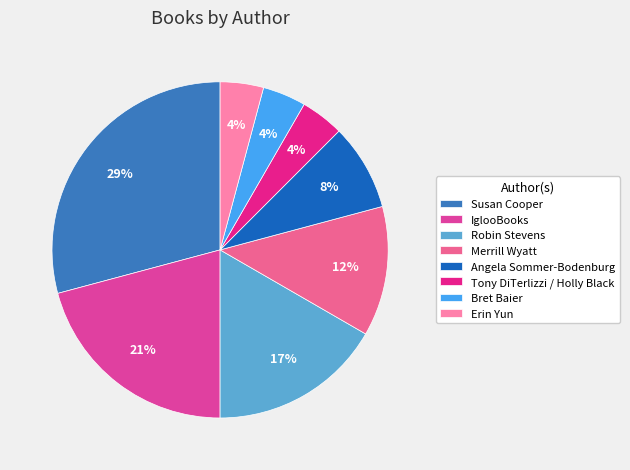

How many segments does this pie chart have?

8